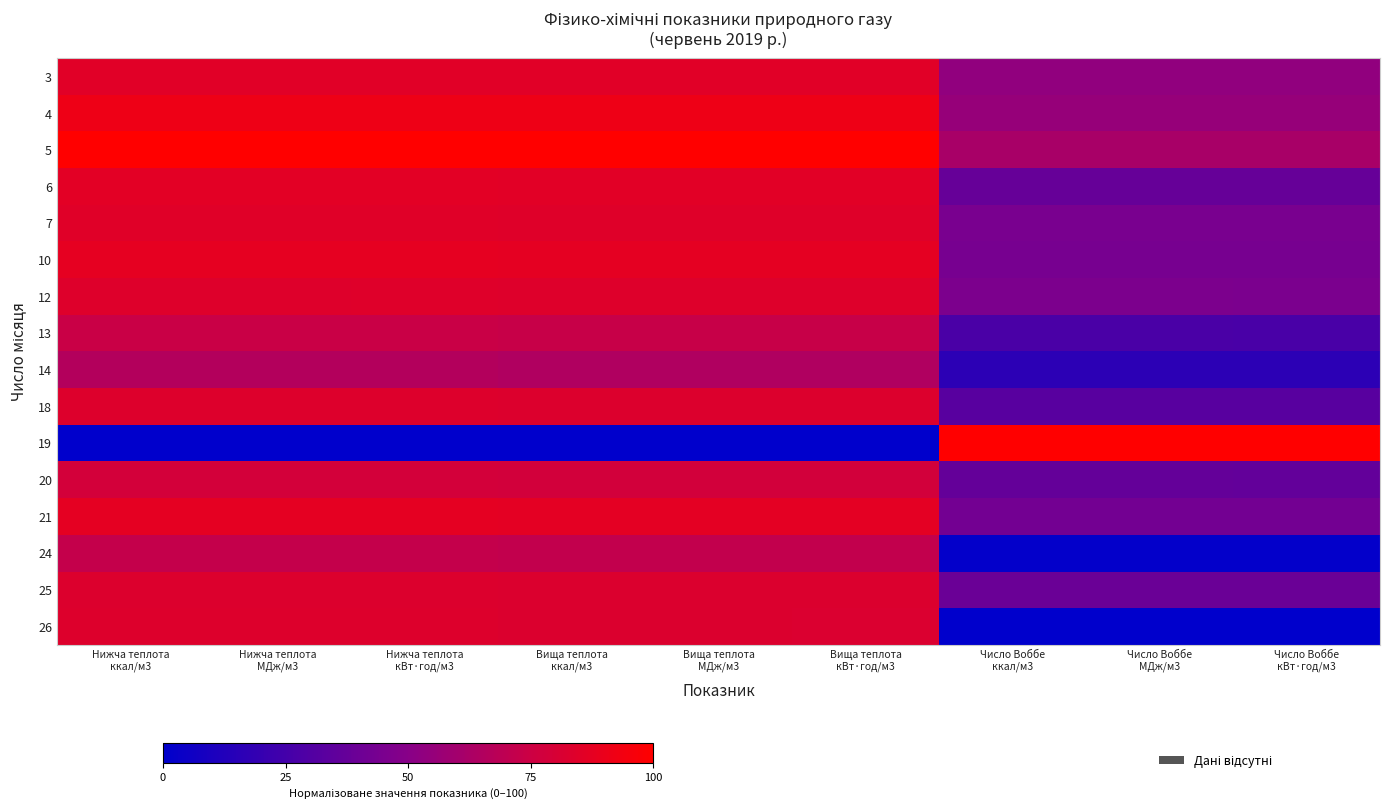

Which series has the widest spread of values?

19